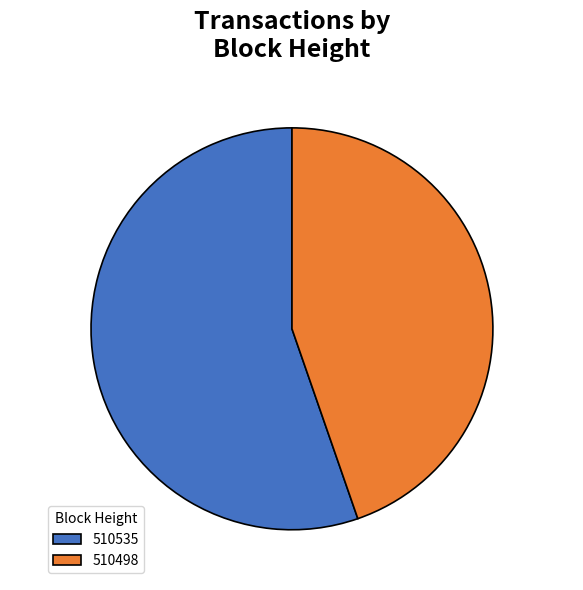

Combined, do 510498 and 510535 account for over 50%?

Yes